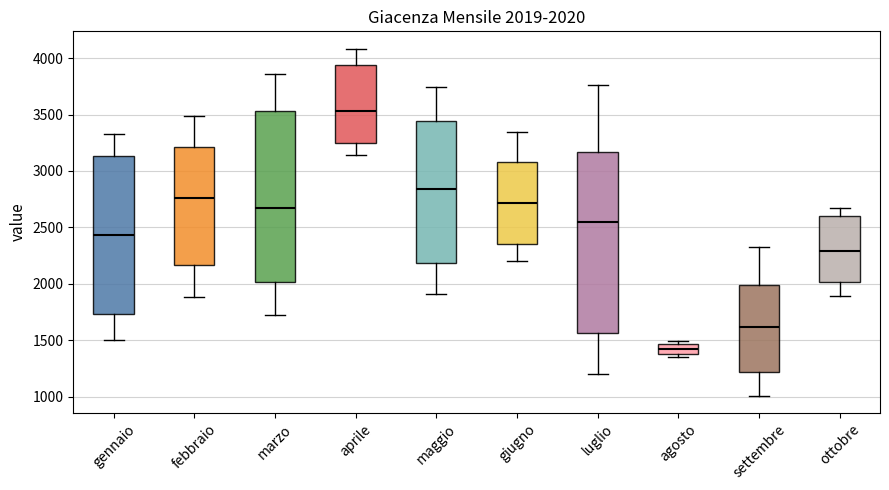

Which box's median line is the highest?

aprile